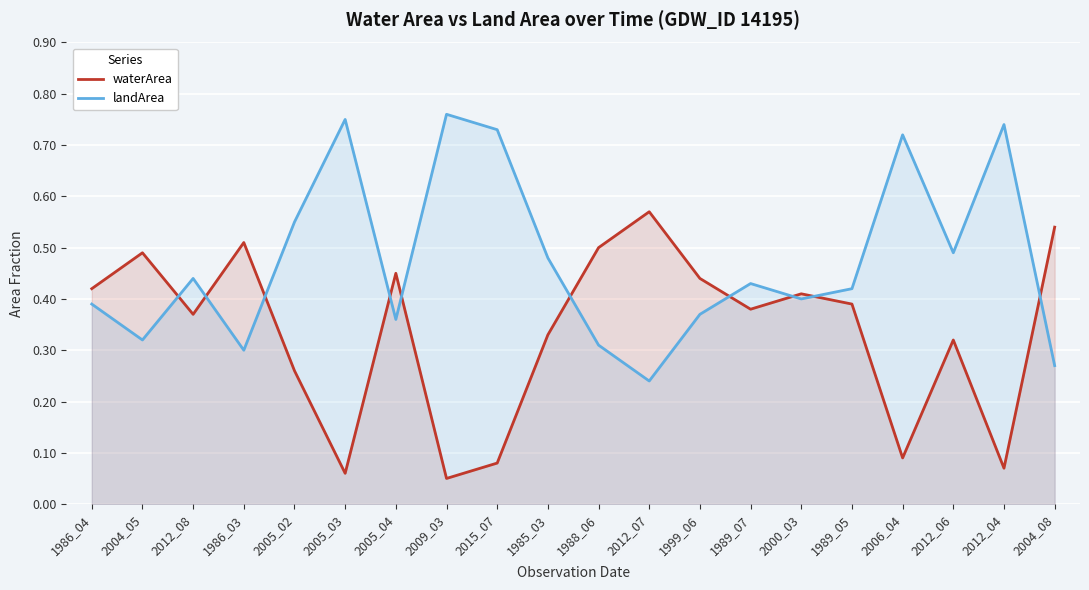

The value of waterArea at 1986_03 is 0.5. True or false?

True